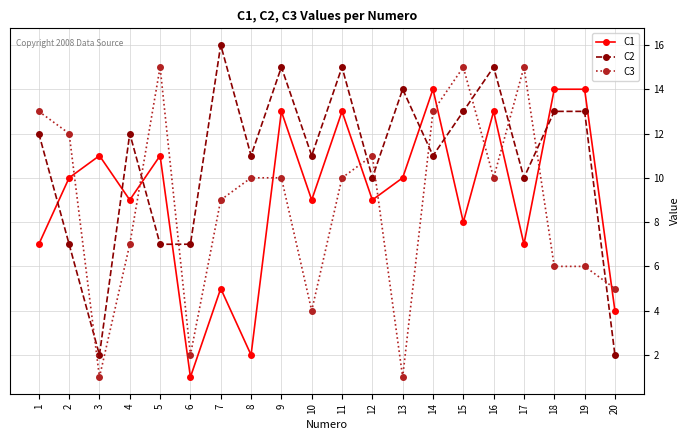

True or false: C3 has more than 2 interior local peaks.

True